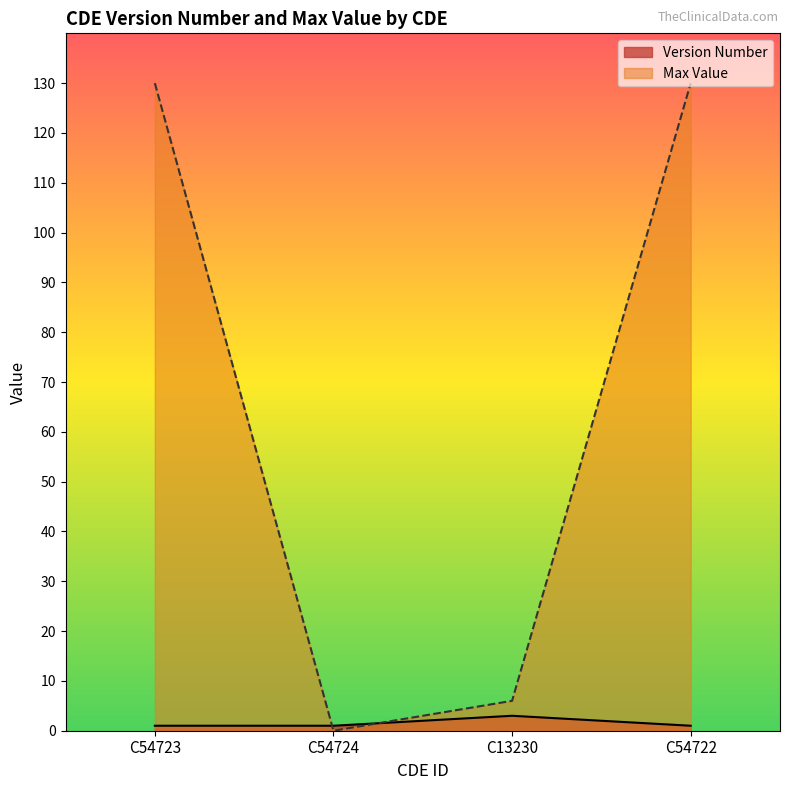

Rank the series by their maximum value, from lowest to highest.

Version Number, Max Value